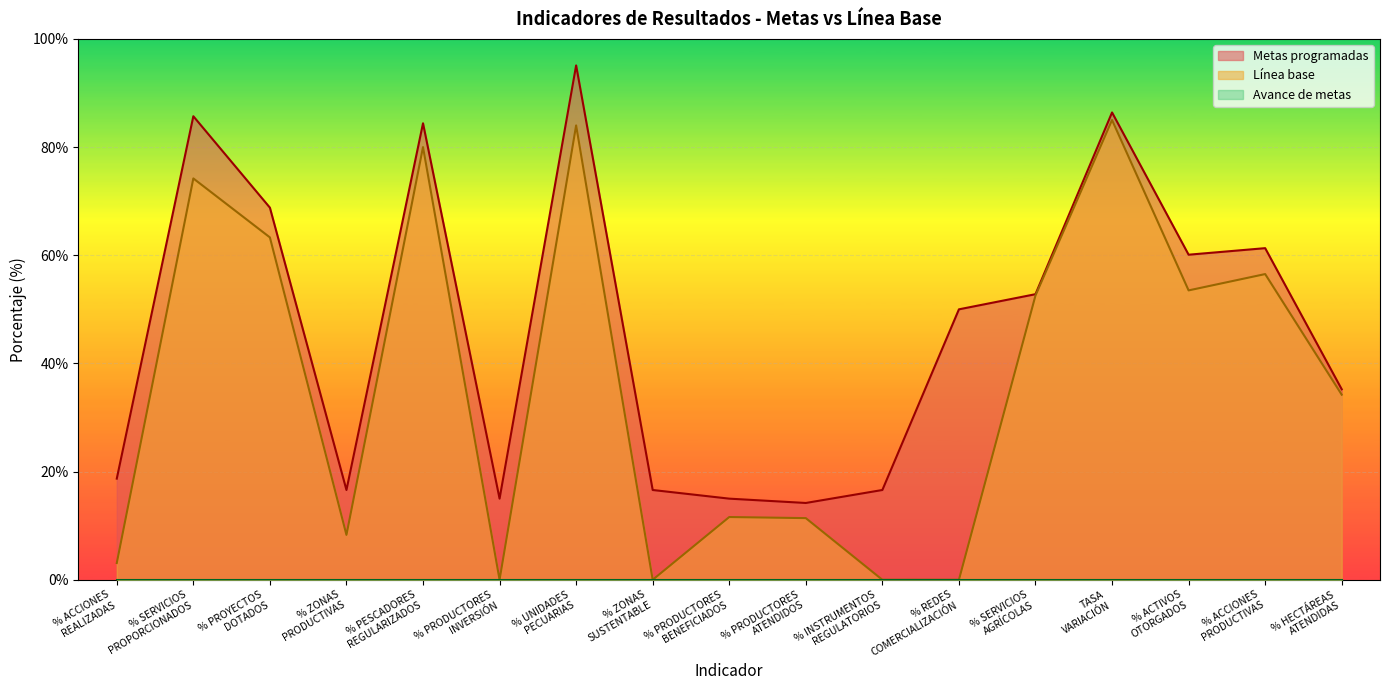

What is the difference between the maximum and minimum values in the Metas programadas series?

80.9